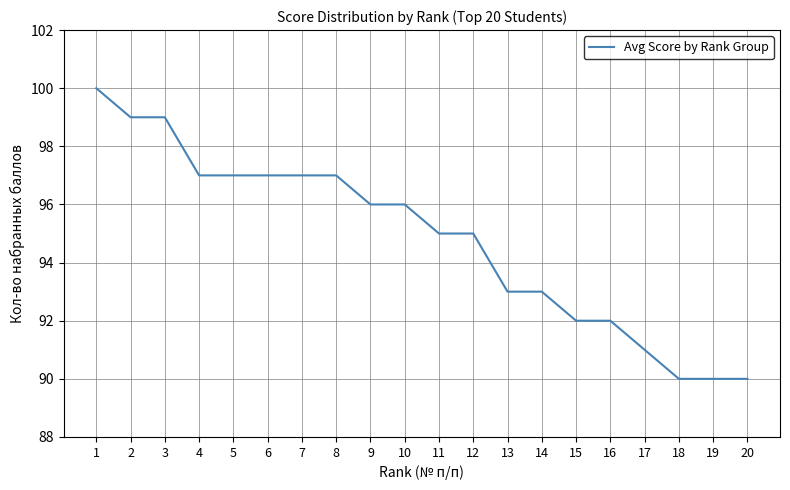

Count the number of categories in the chart.

20